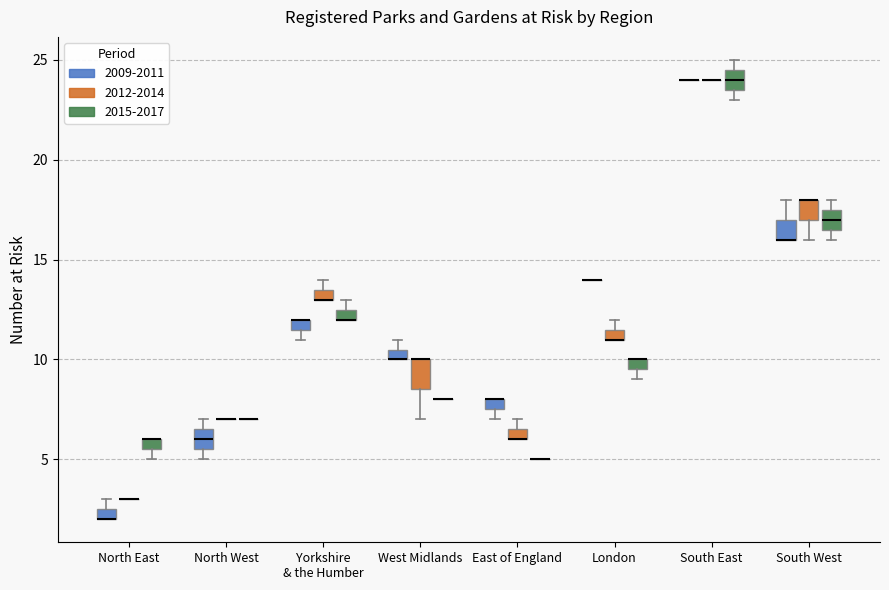

Comparing the boxes themselves (not the whiskers), which one is the tallest?

West Midlands (2012-2014)